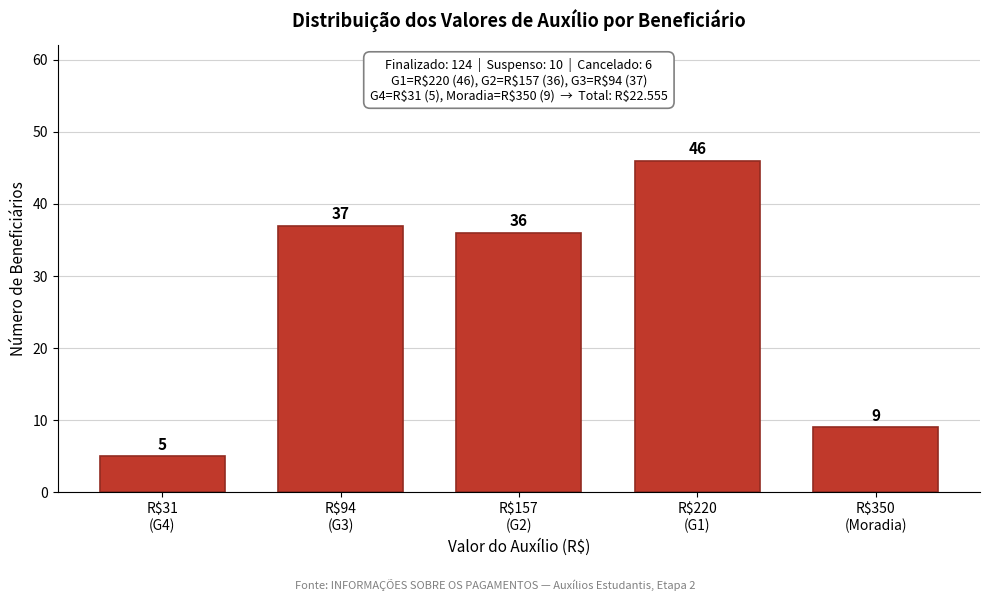

Reading right to left, list all the values displayed in this chart.

9	46	36	37	5